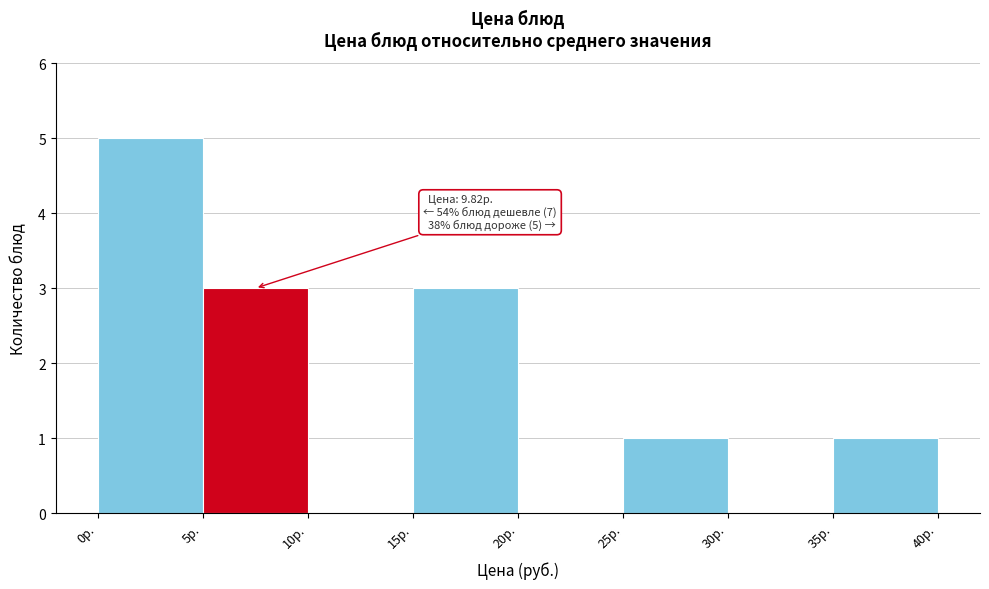

Over which range of the x-axis is the bar tallest?

0 to 5